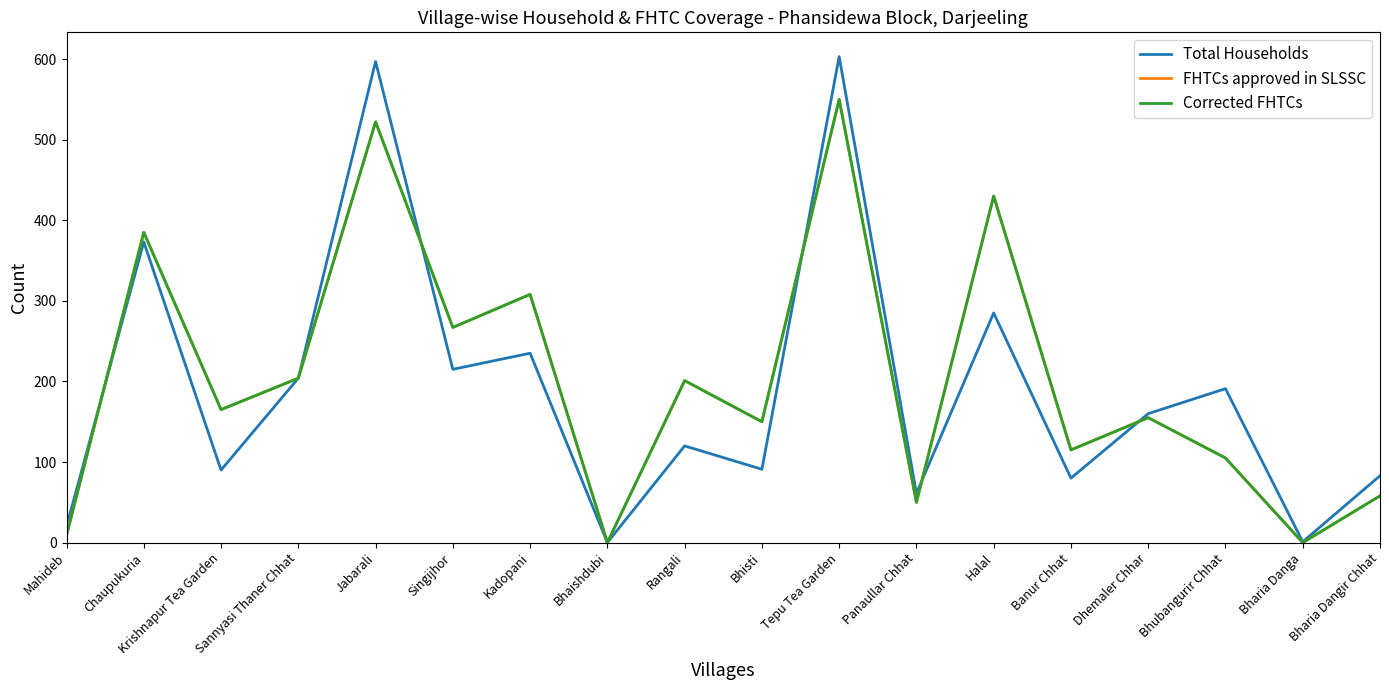

What is the label of the 13th point from the left?

Halal